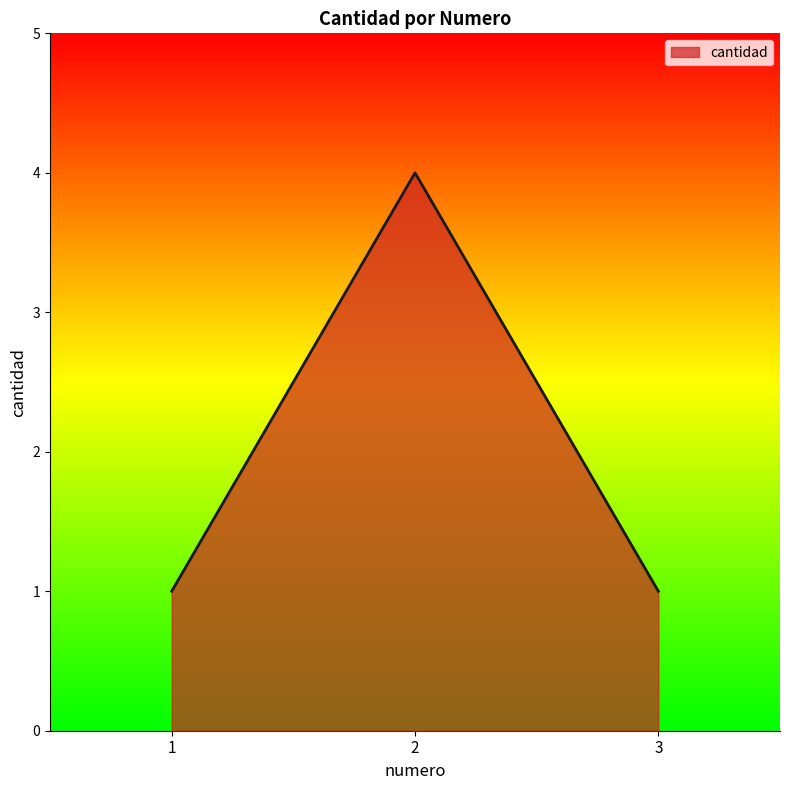

Approximately how many times larger is the value at 2 compared to 1?

4.0